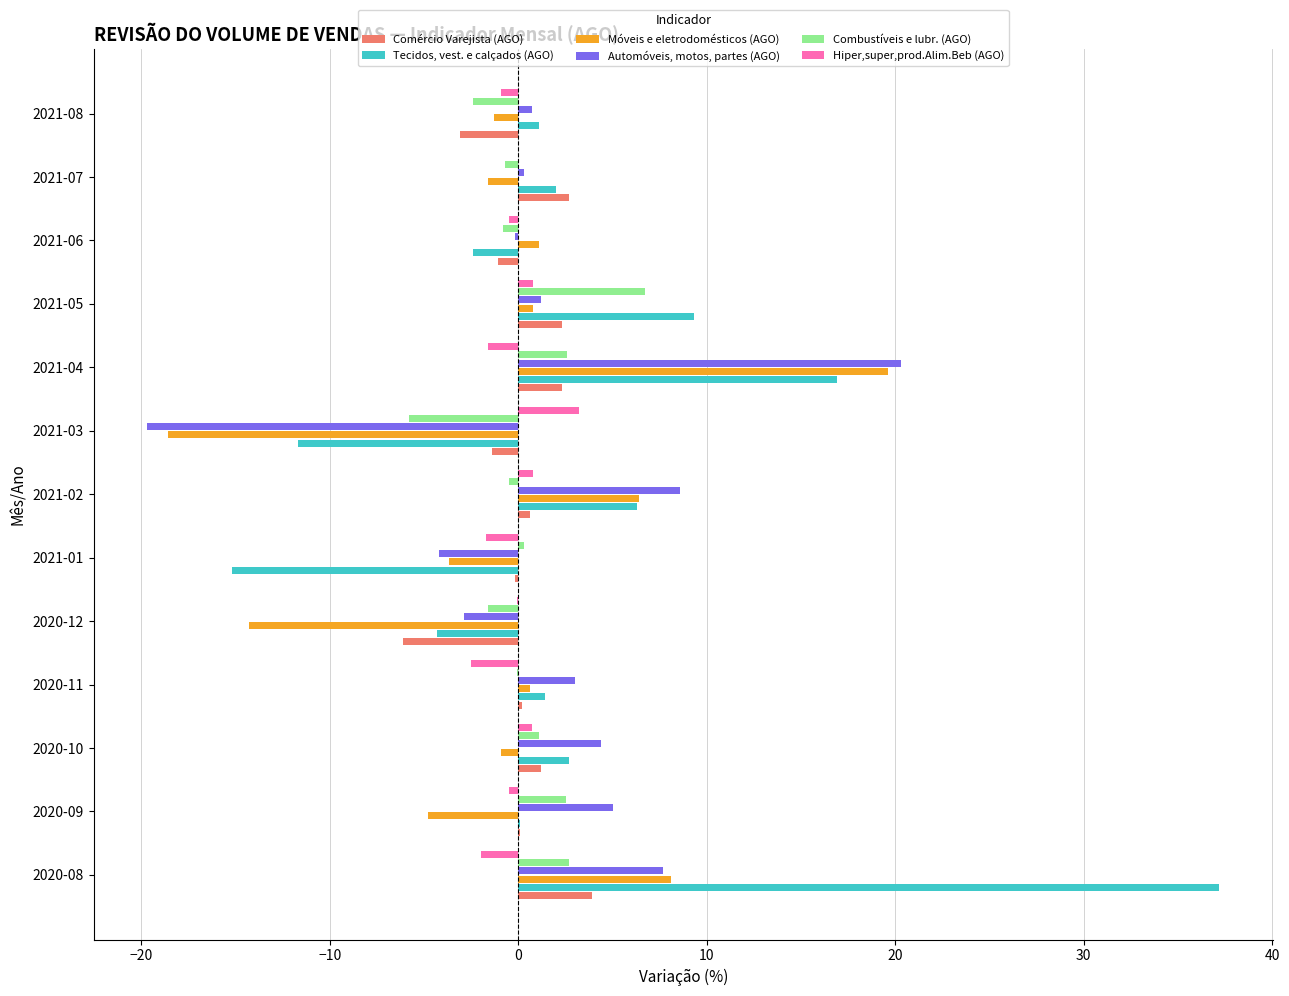

At which label does Automóveis, motos, partes (AGO) reach its peak?

2021-04